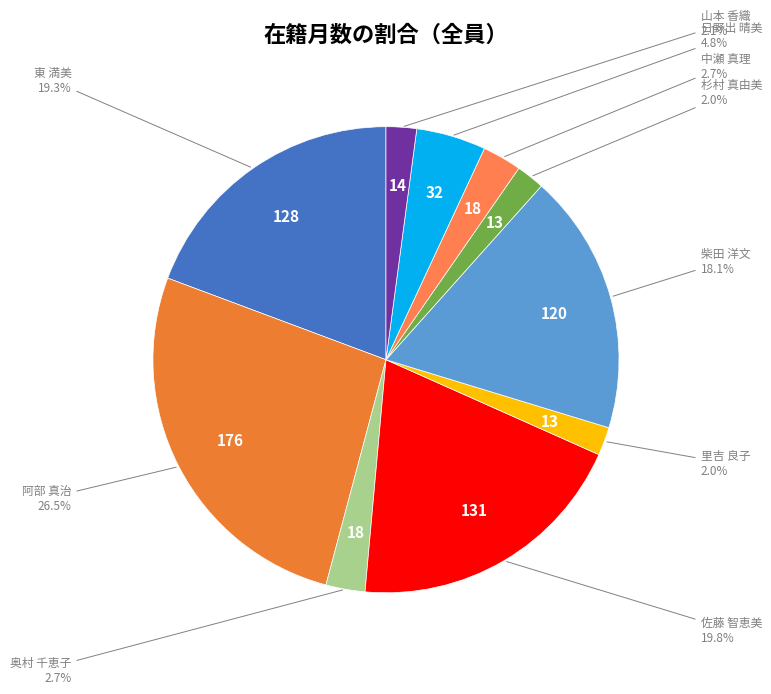

To the nearest percent, what is the difference between the 阿部 真治 and 柴田 洋文 slice percentages?

8%